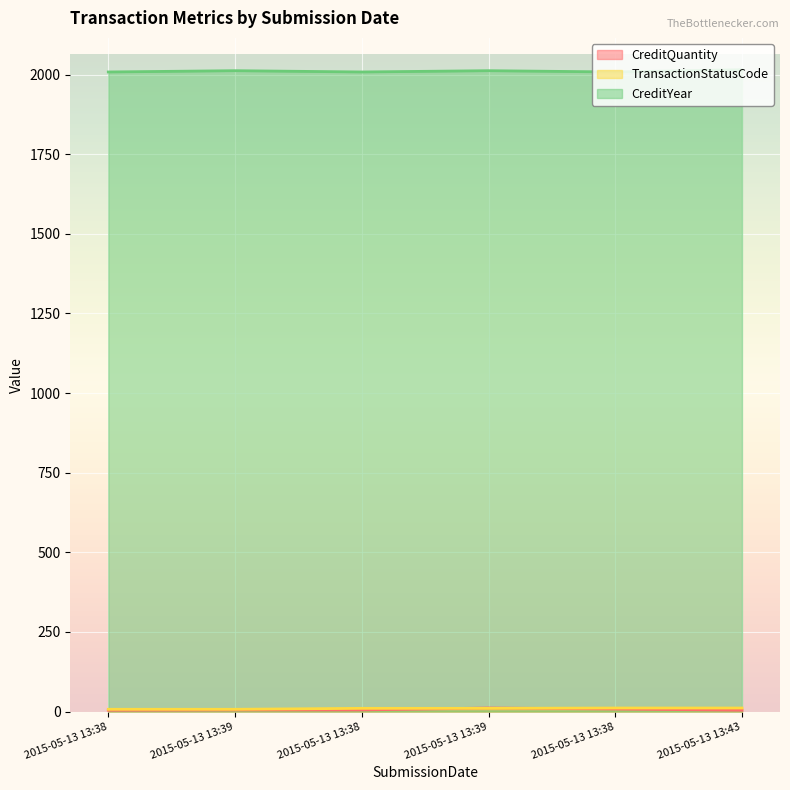

Is it true that TransactionStatusCode equals 5 at 2015-05-13 13:38?

False